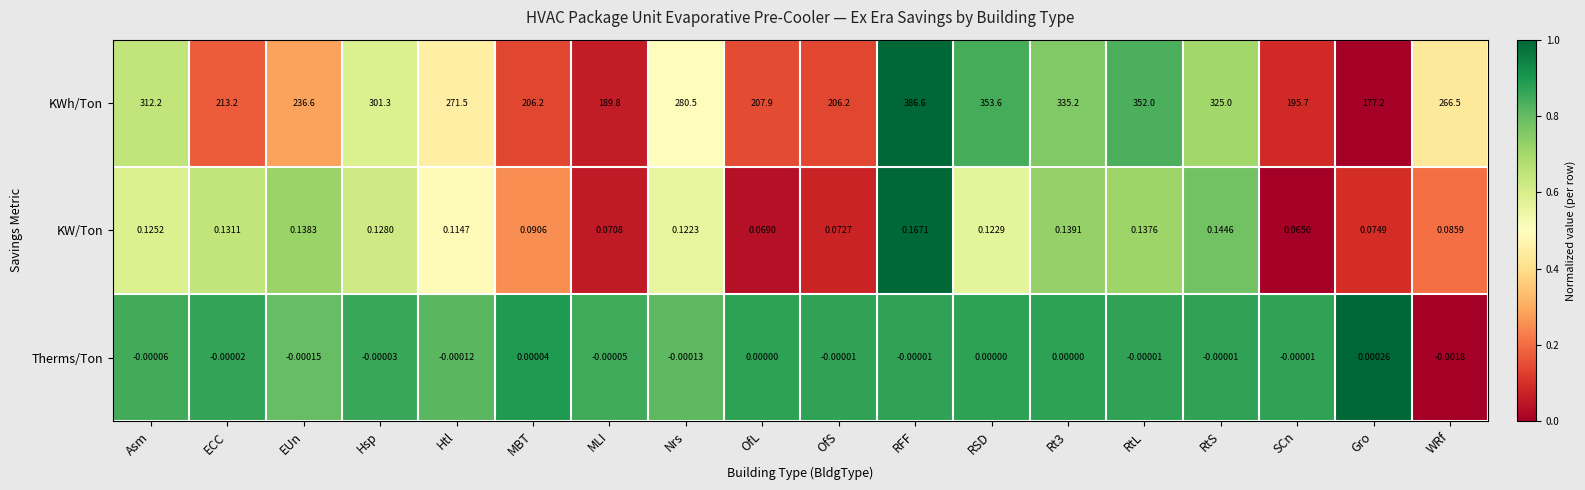

At which label does KWh/Ton reach its minimum?

Gro